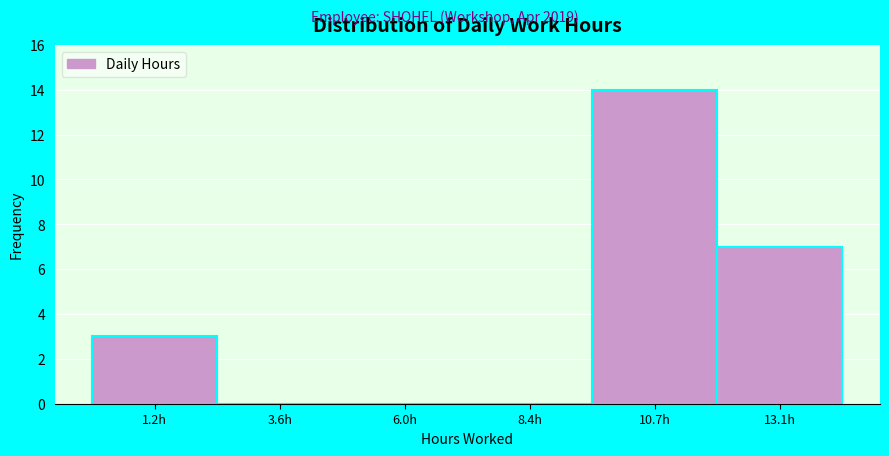

What is the height of the bar covering 12.0 to 14.5 on the x-axis? Neither the bar edges nor the heights are printed on the chart, so give them approximately, as read against the axes.

7